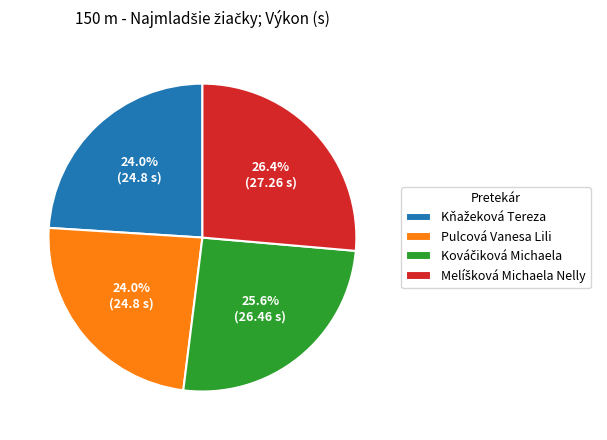

What portion of the pie excludes Pulcová Vanesa Lili?

76.0%